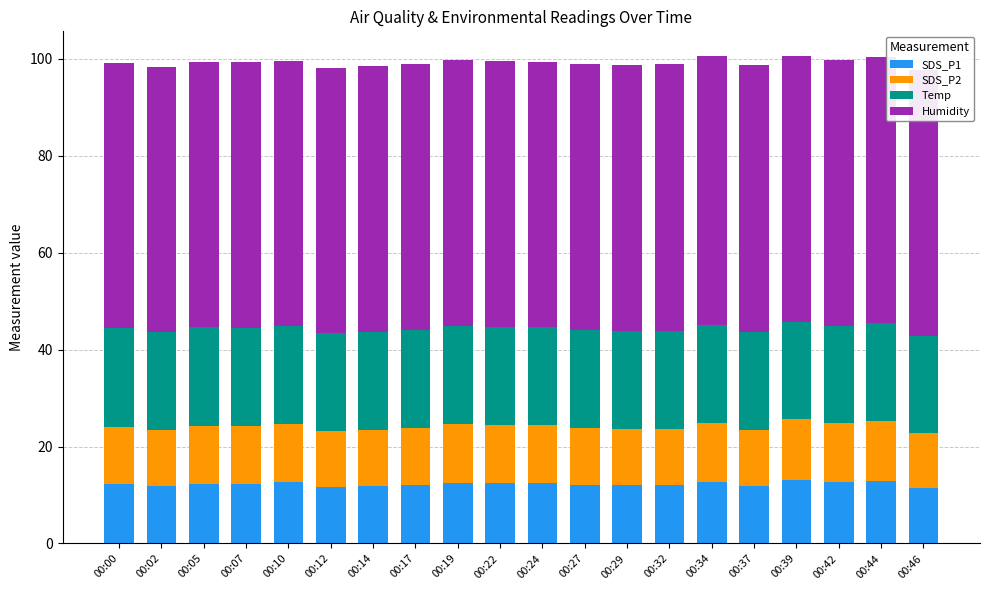

What is the average value of the SDS_P1 series?

12.3